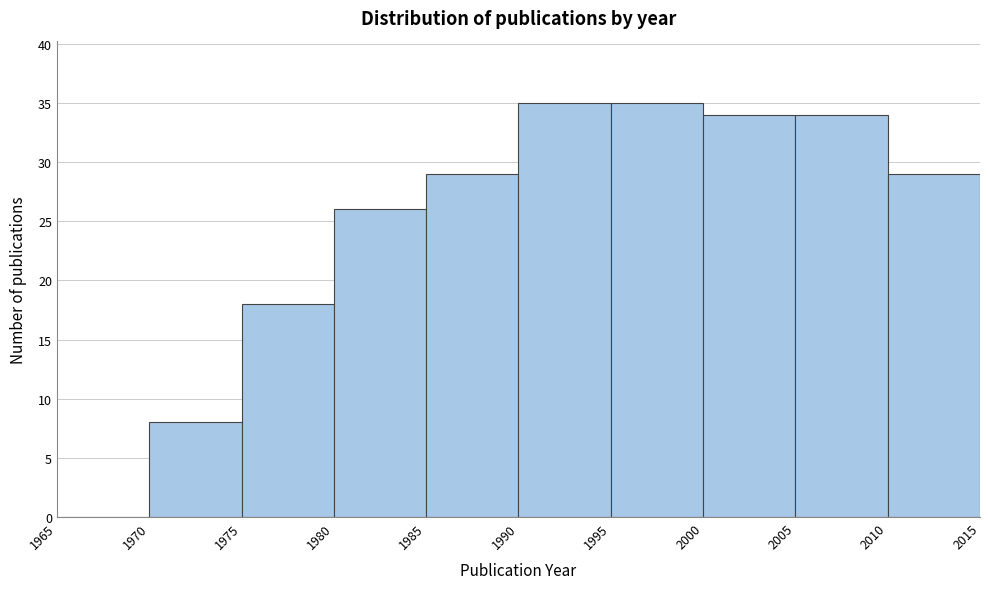

Reading left to right, transcribe this chart: for each bar, give the range it covers on the x-axis and its height. The values are not printed on the chart, so give them approximately, as read against the axis.

1965 to 1970: 0
1970 to 1975: 8
1975 to 1980: 18
1980 to 1985: 26
1985 to 1990: 29
1990 to 1995: 35
1995 to 2000: 35
2000 to 2005: 34
2005 to 2010: 34
2010 to 2015: 29